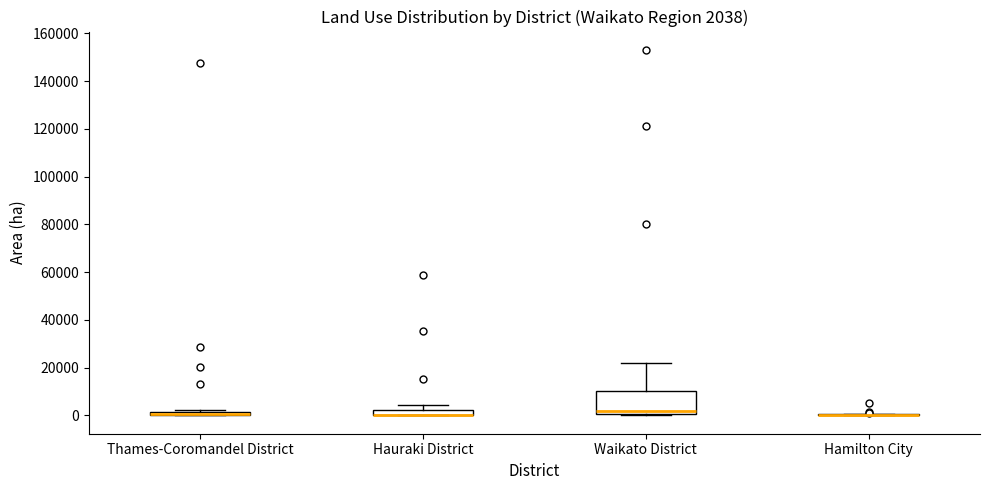

Comparing the boxes themselves (not the whiskers), which one is the tallest?

Waikato District